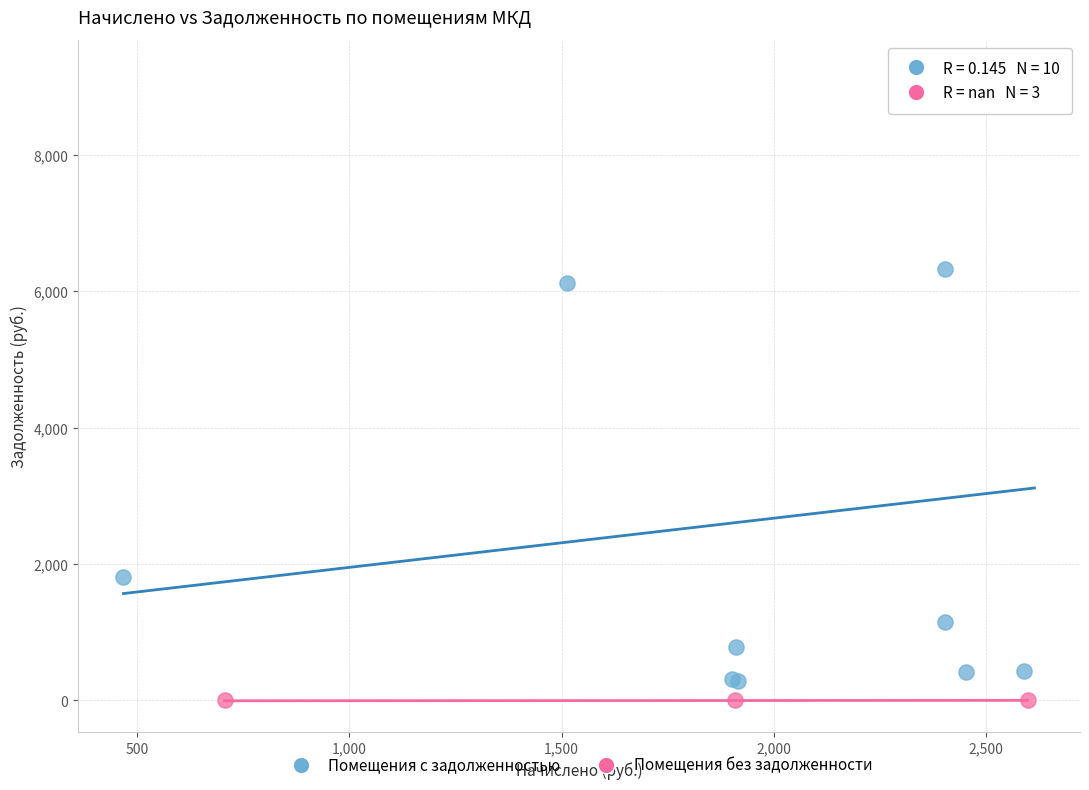

Which series contains the highest Y value?

Помещения с задолженностью